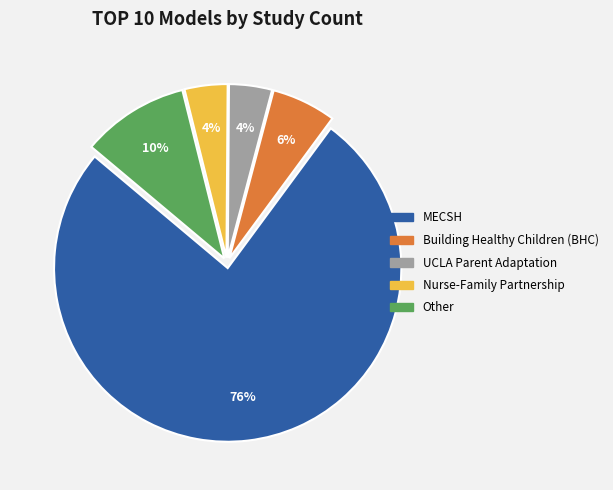

To the nearest percent, what is the average slice percentage?

20%